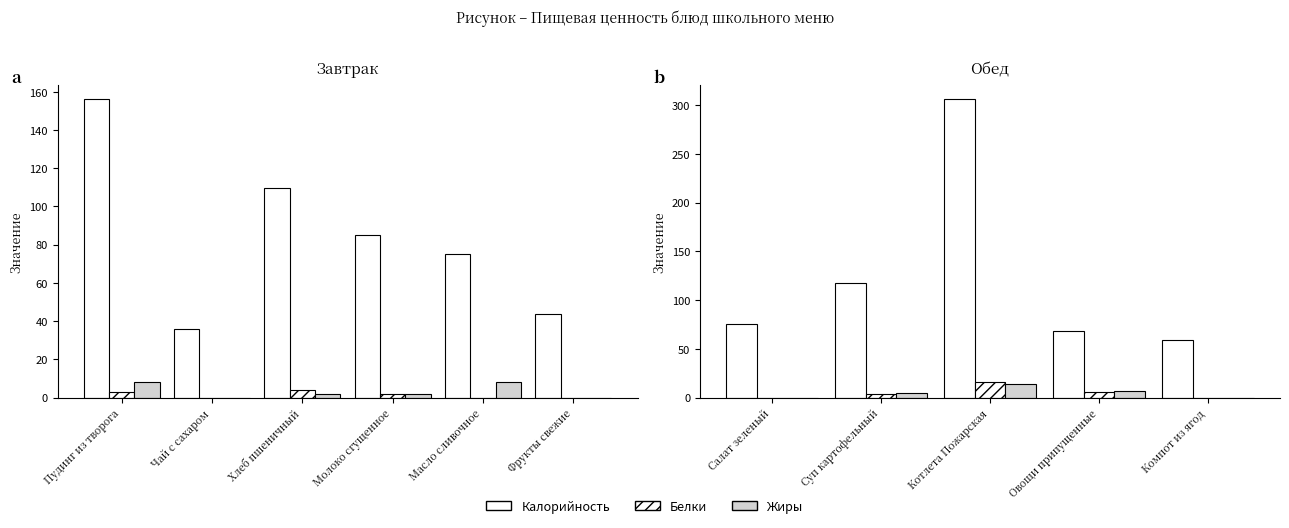

Which series has the largest range (max minus min)?

Калорийность